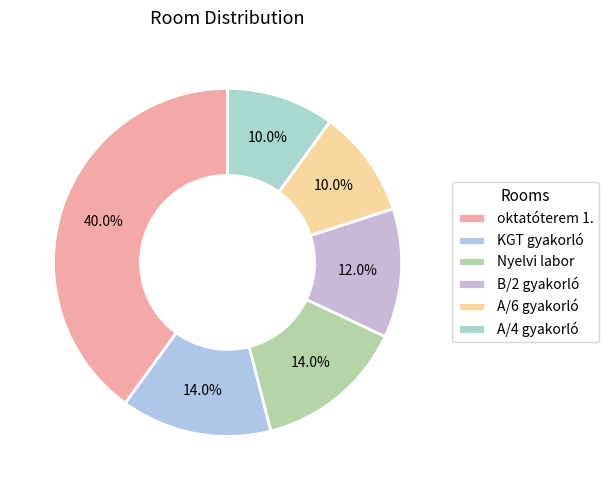

What percentage do KGT gyakorló and B/2 gyakorló together represent?

26.0%